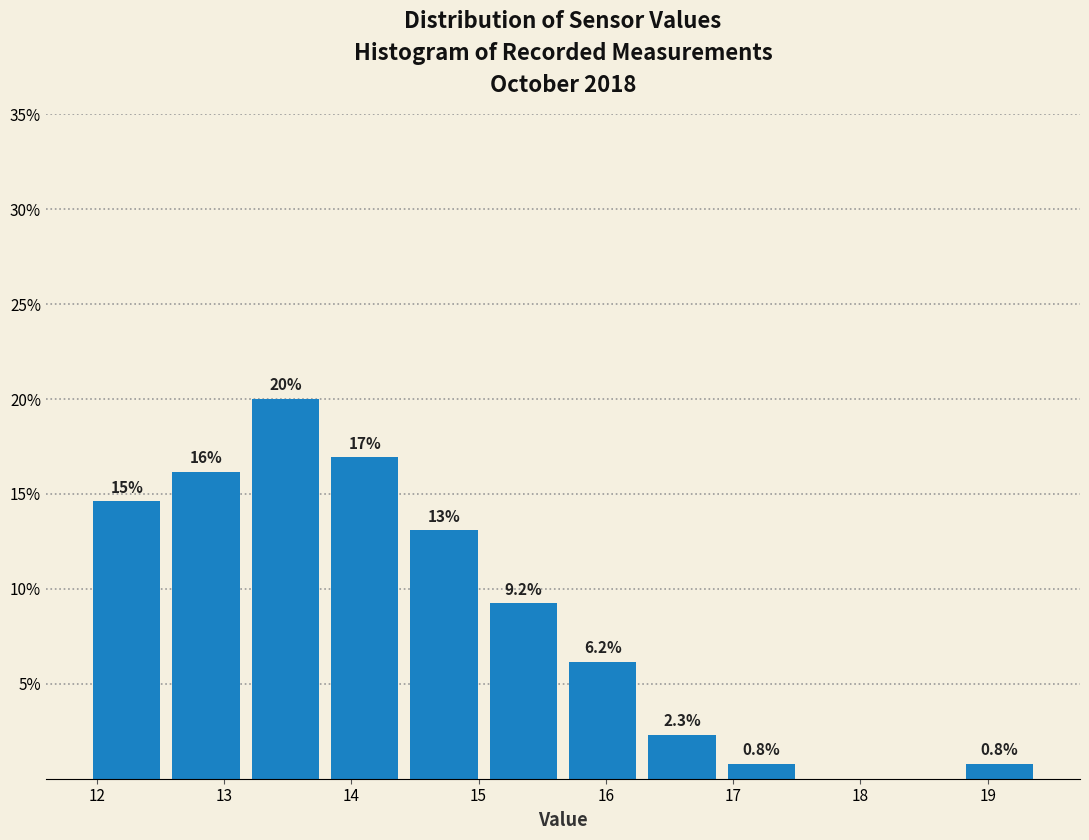

Which range on the x-axis has the tallest bar?

13.2 to 13.8